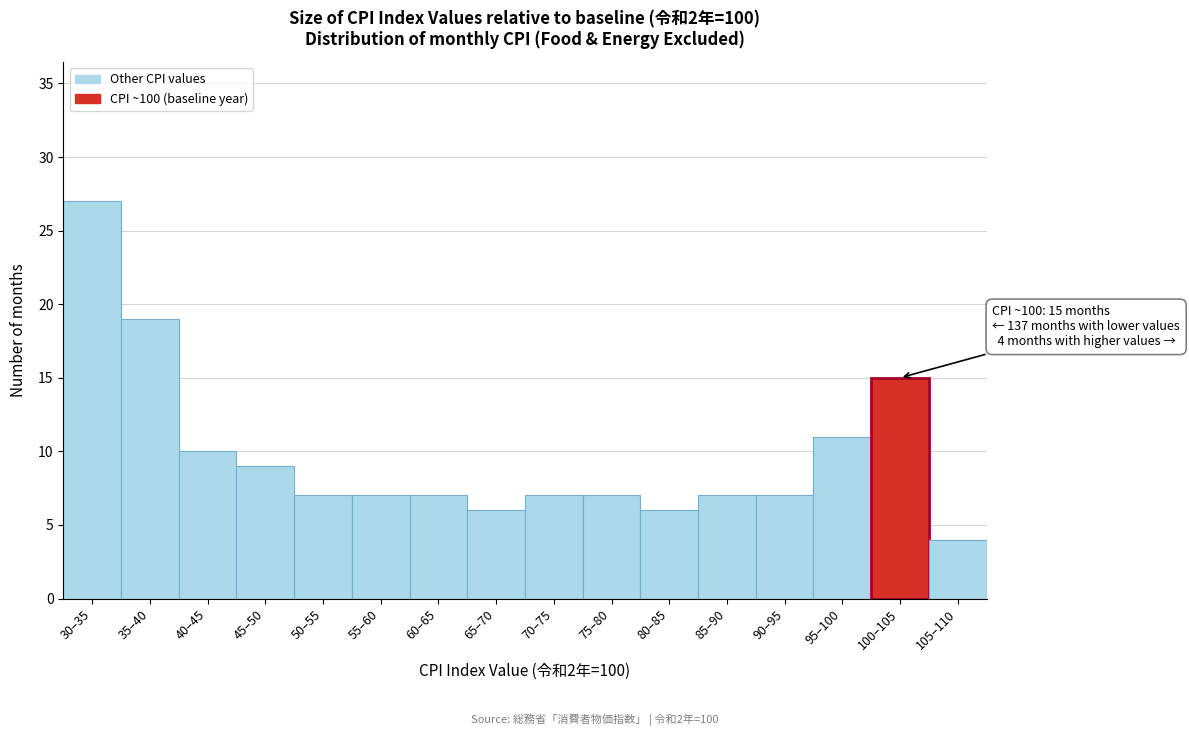

Reading left to right, list all the values displayed in this chart.

27	19	10	9	7	7	7	6	7	7	6	7	7	11	15	4